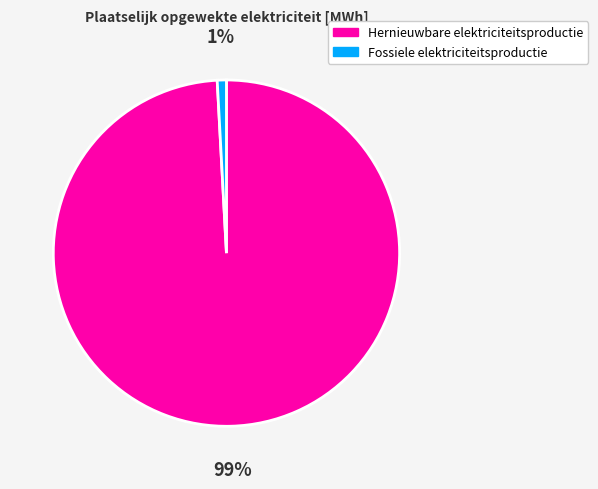

Which slice is the smallest?

Fossiele elektriciteitsproductie